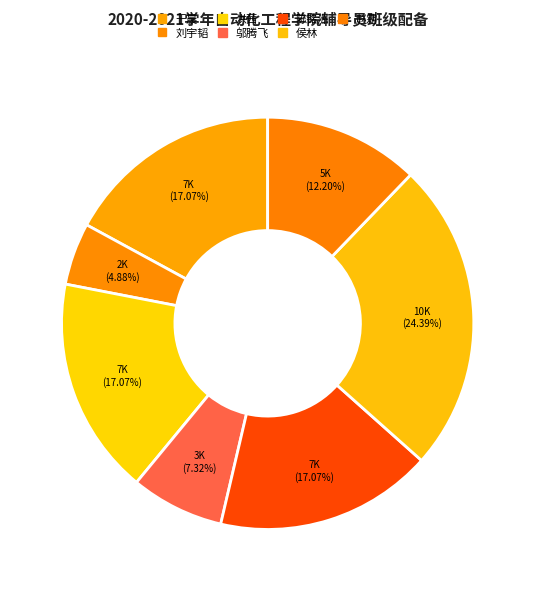

How many segments does this pie chart have?

7